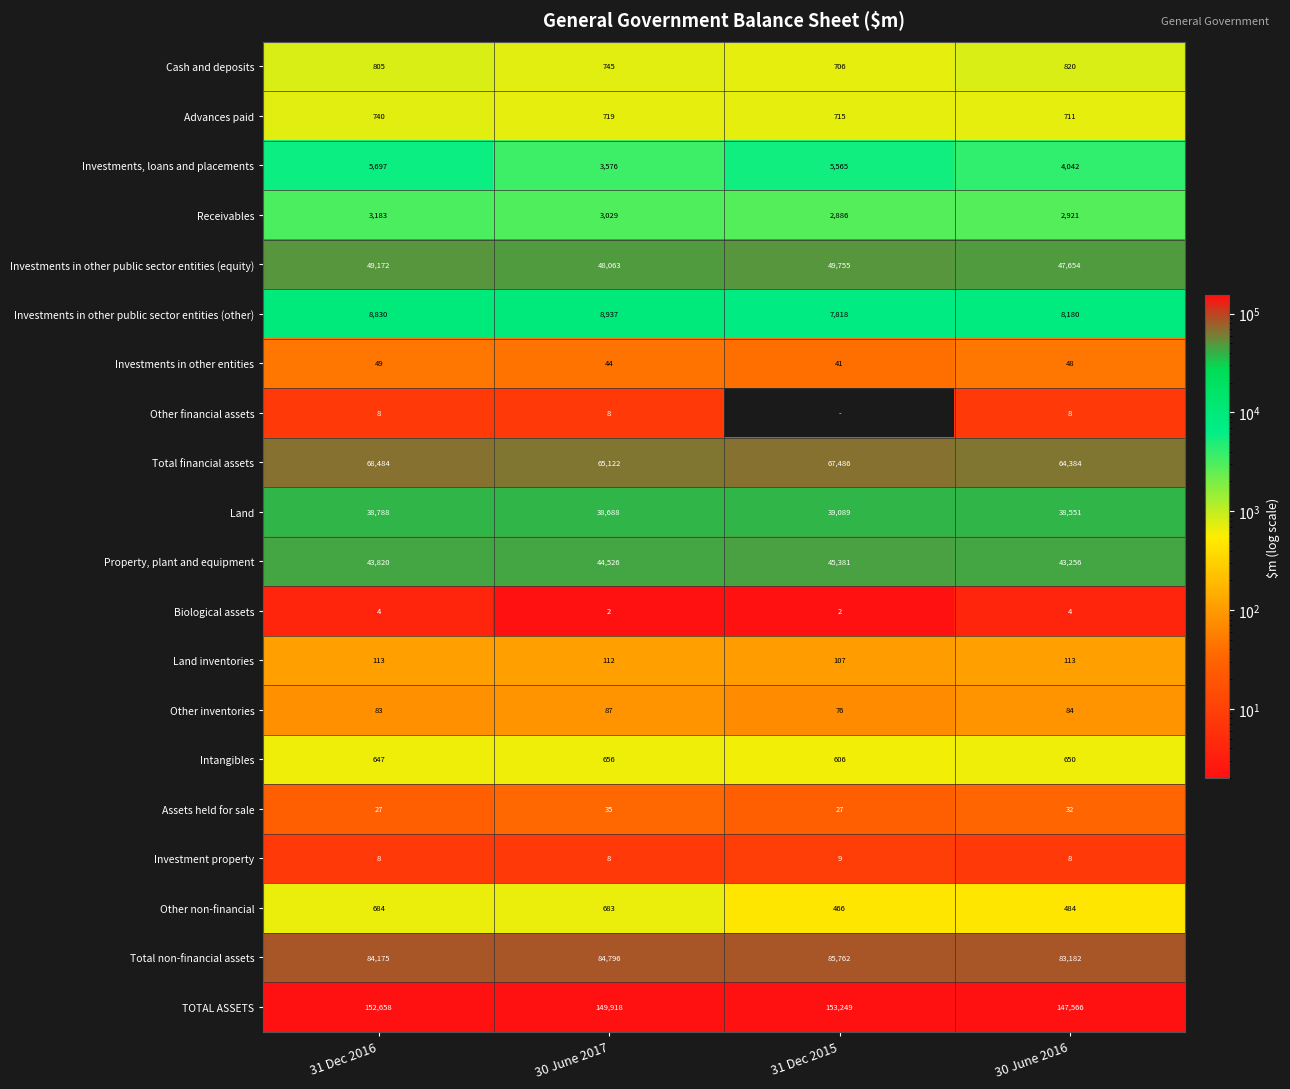

True or false: Biological assets has a value of 4 at 31 Dec 2016.

True